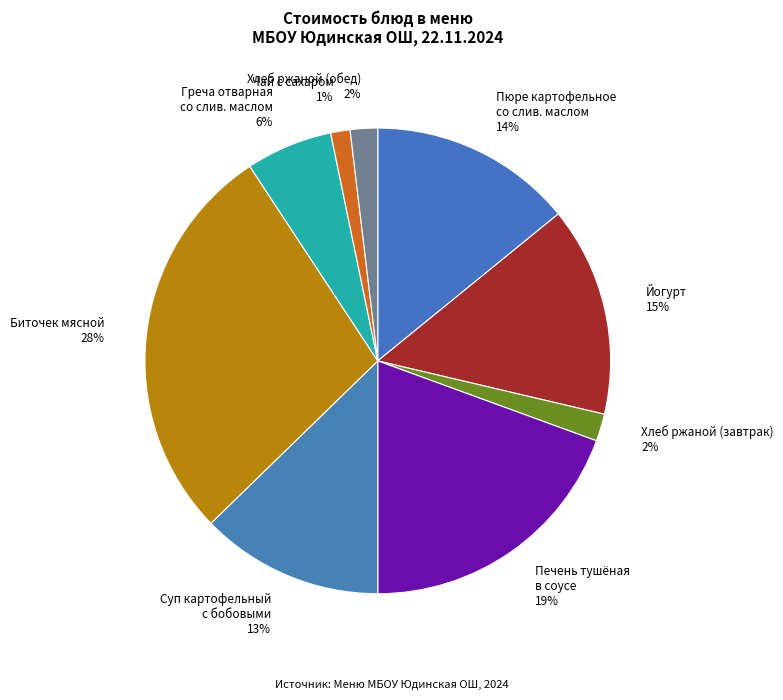

To the nearest percent, what is the difference between the largest and smallest slice percentages?

27%